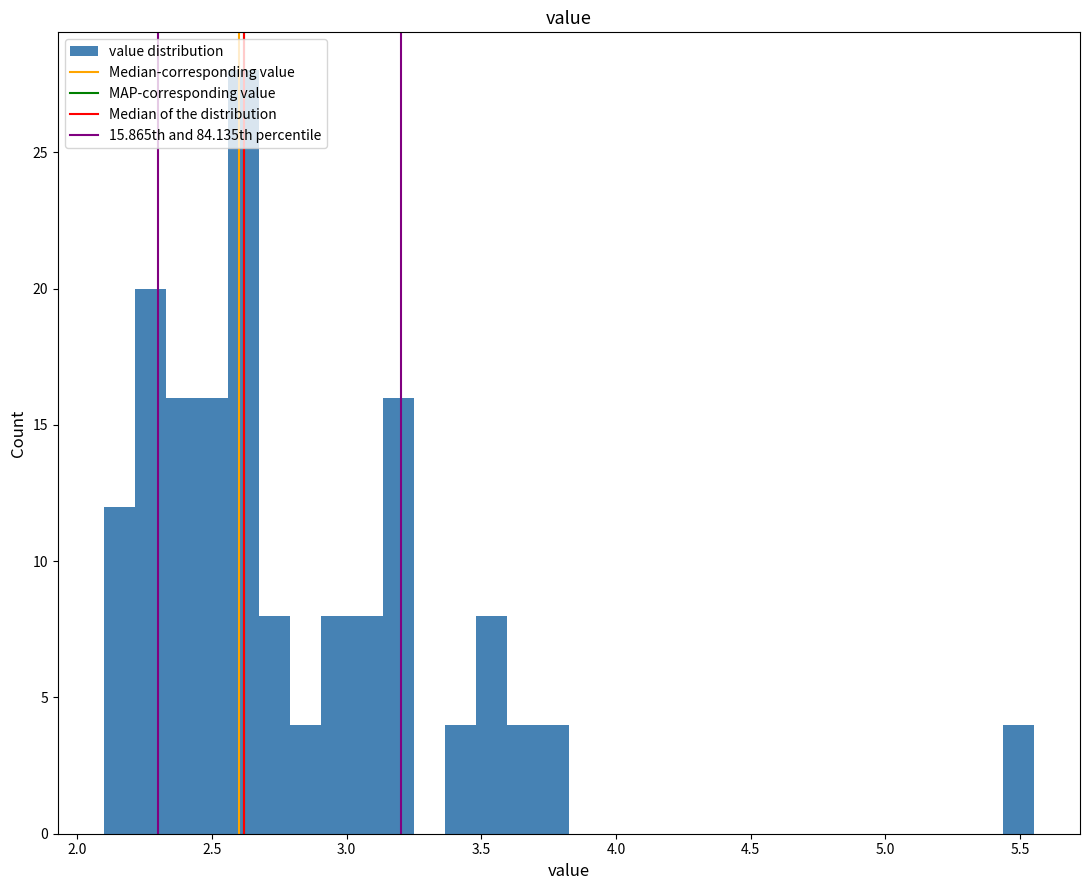

Read against the x-axis, roughly where is the centre of the tallest bar?

2.60